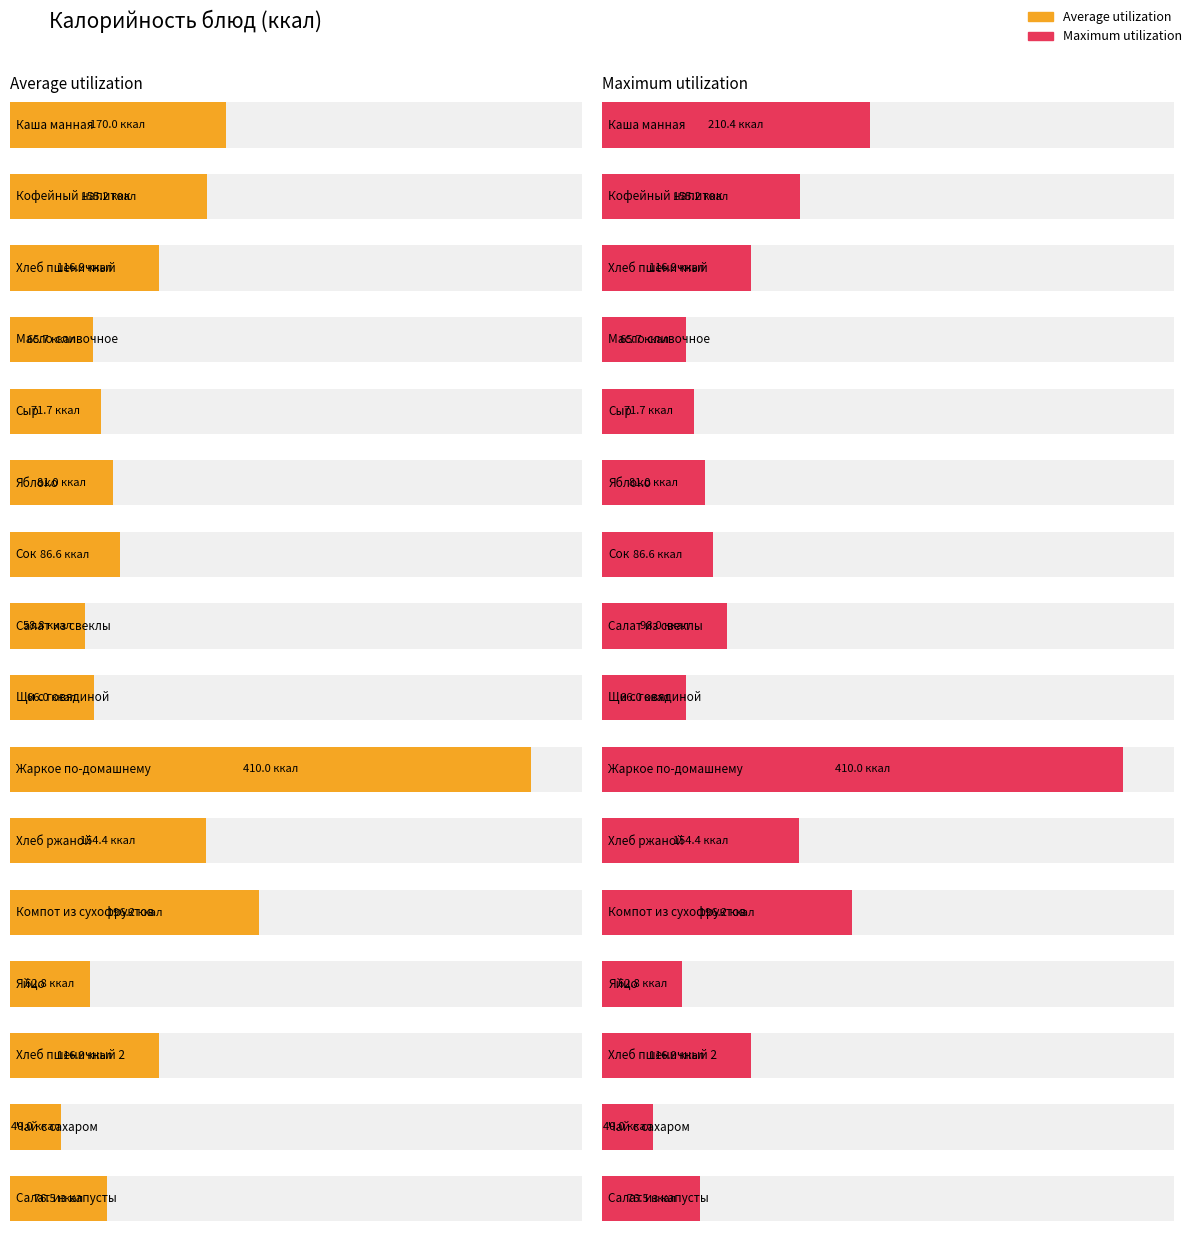

What is the sum of all Average utilization values?

1928.7